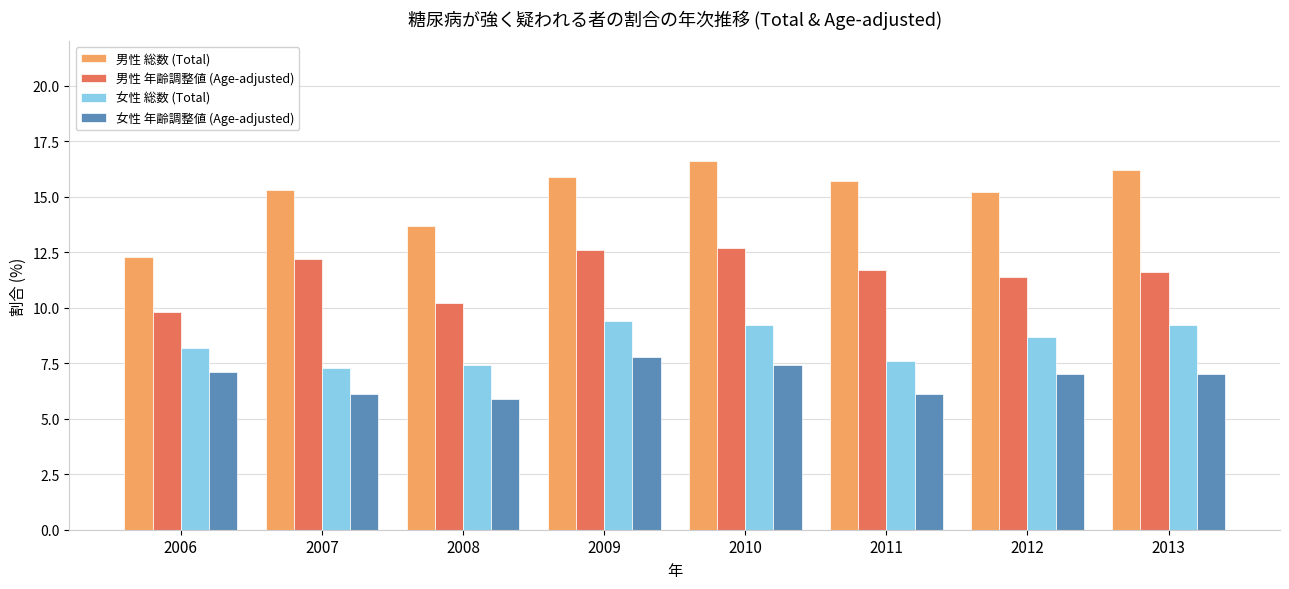

What are all the series names shown in the legend?

男性 総数 (Total), 男性 年齢調整値 (Age-adjusted), 女性 総数 (Total), 女性 年齢調整値 (Age-adjusted)